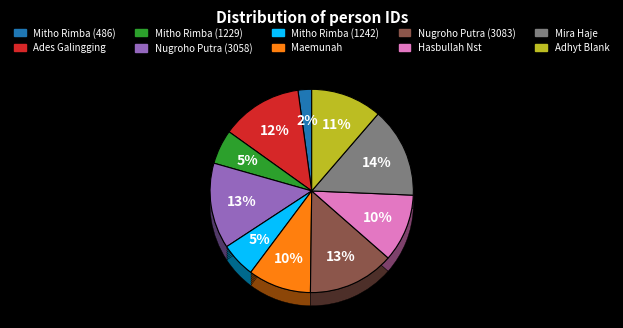

Which slice is the largest?

Mira Haje